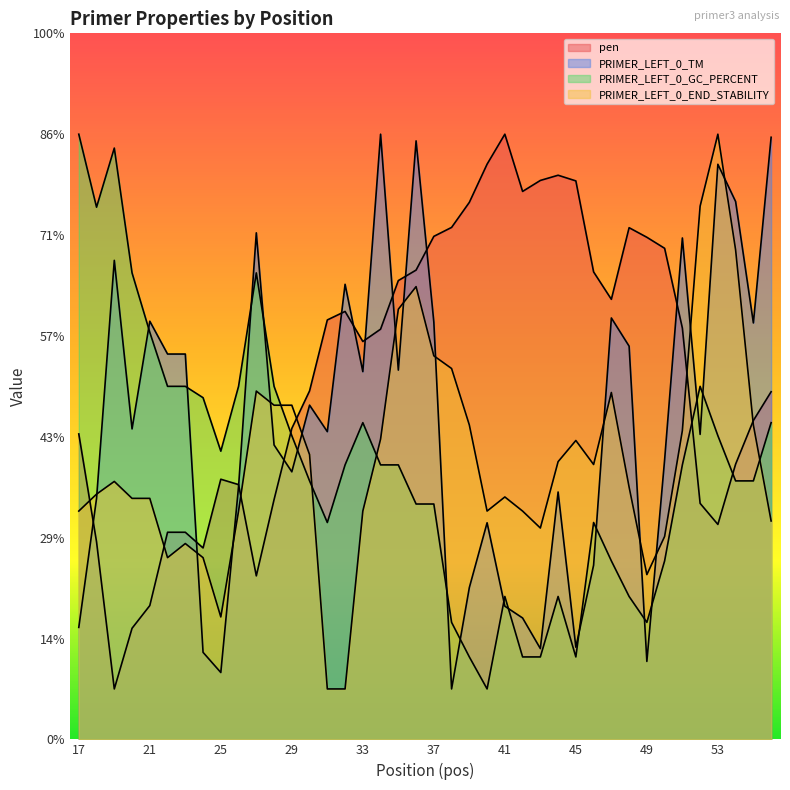

What is the spread (max minus min) of values at 41?

46.8